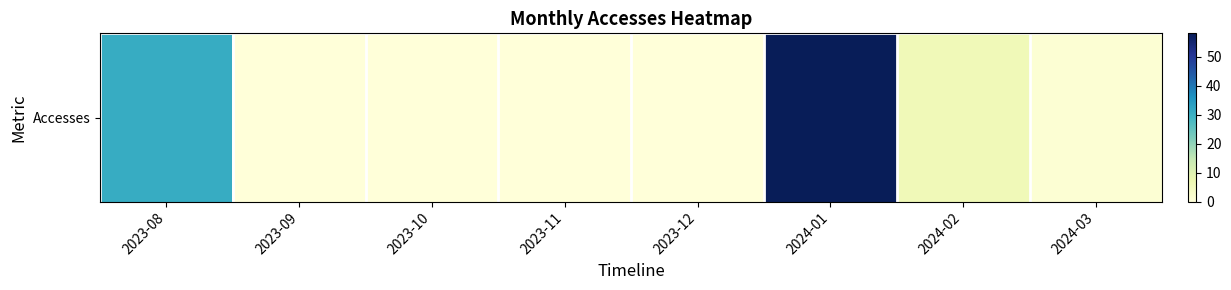

Reading left to right, transcribe all the data shown in this chart.

31	0	0	0	0	58	6	1